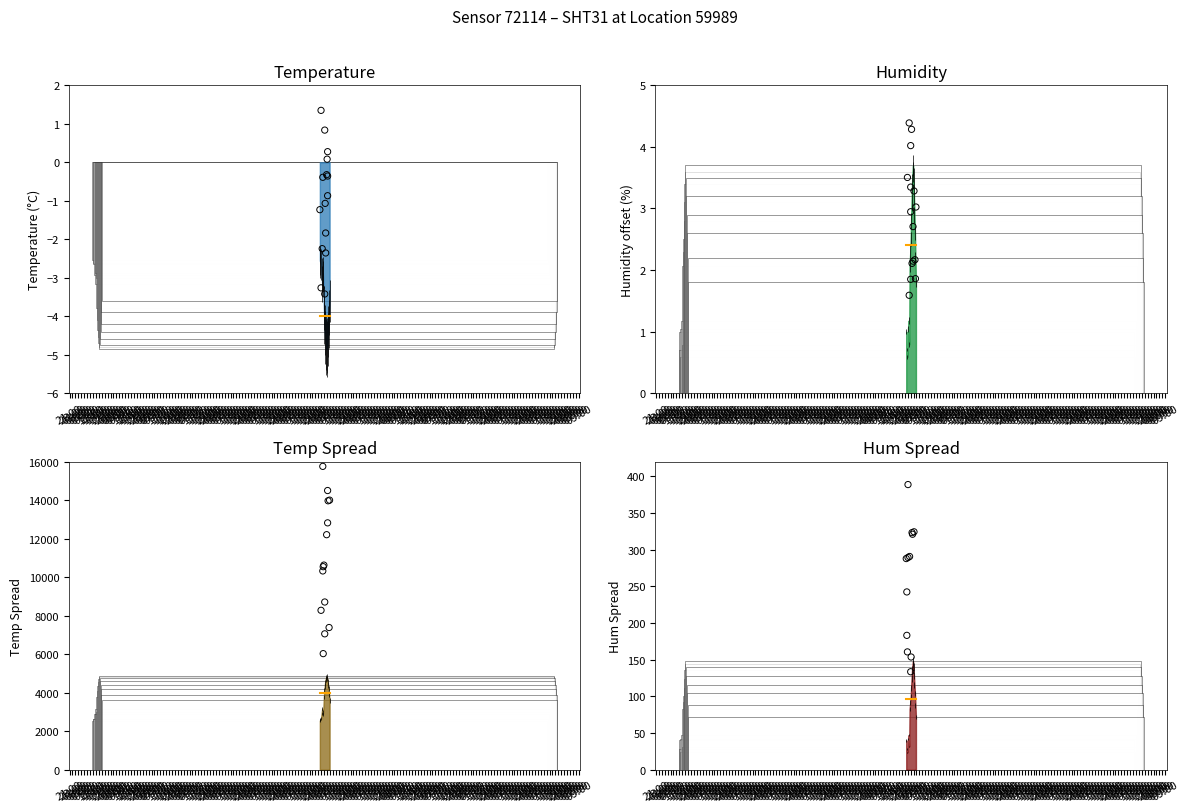

At which category is the sum across all series the highest?

02:26